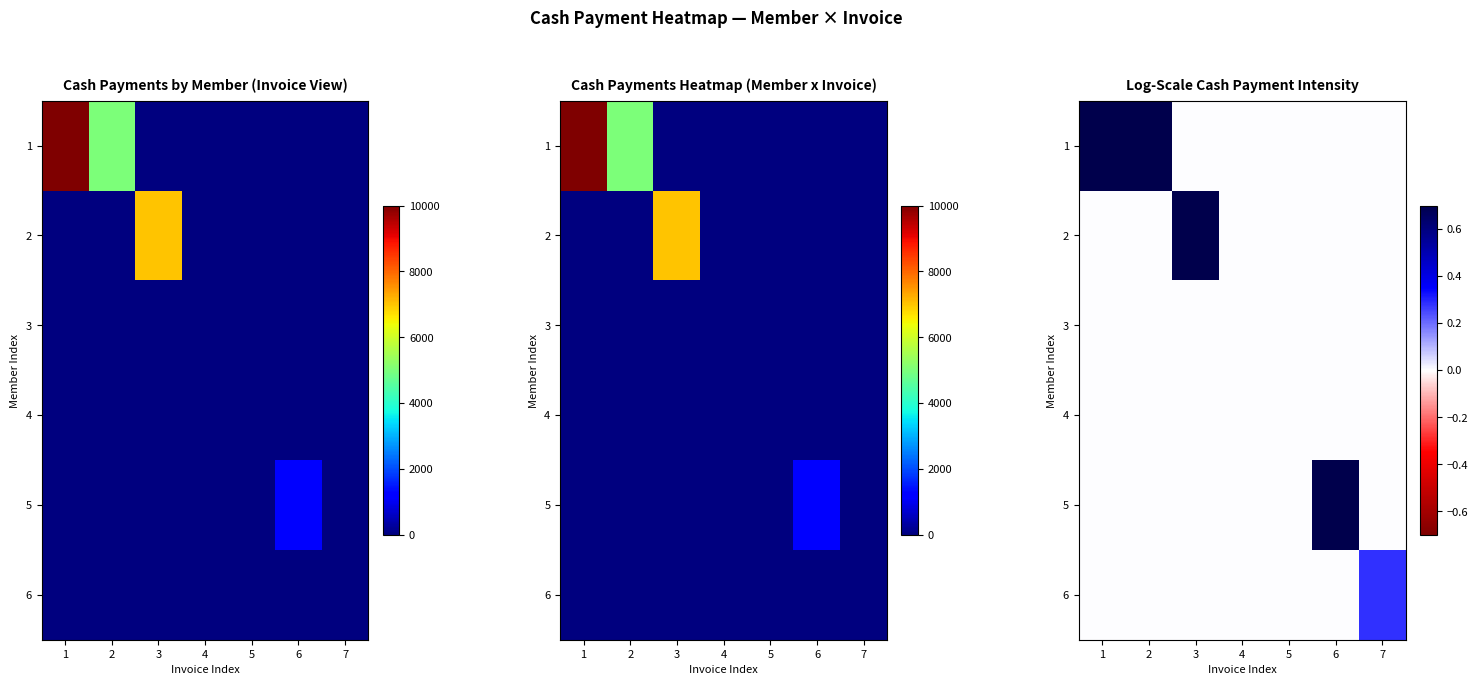

At which category is the sum across all series the highest?

1